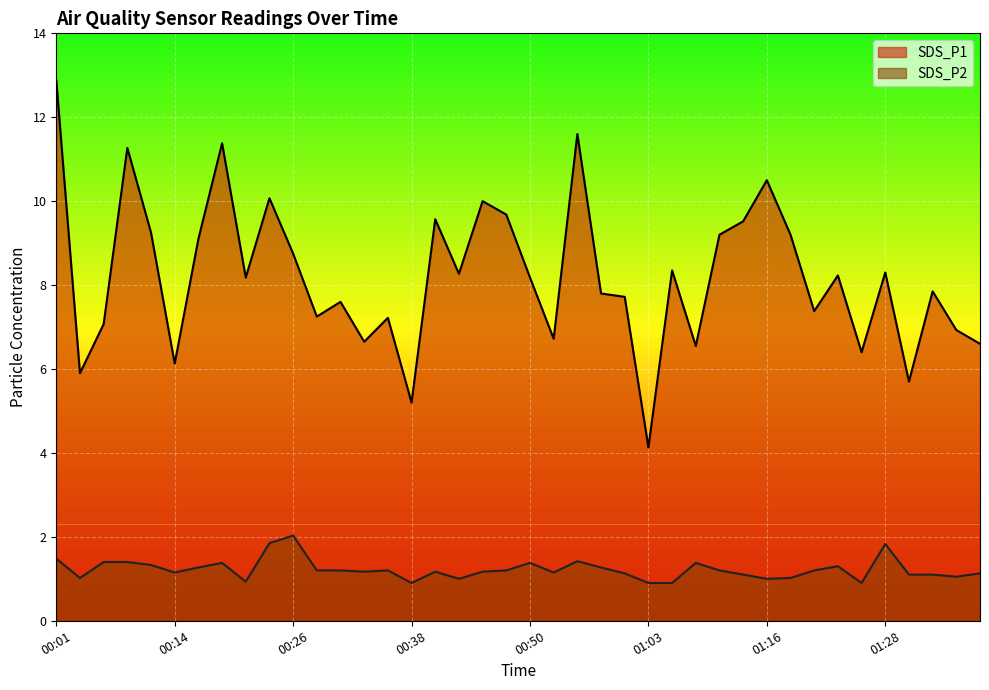

The value of SDS_P1 at 00:18 is 11.4. True or false?

True